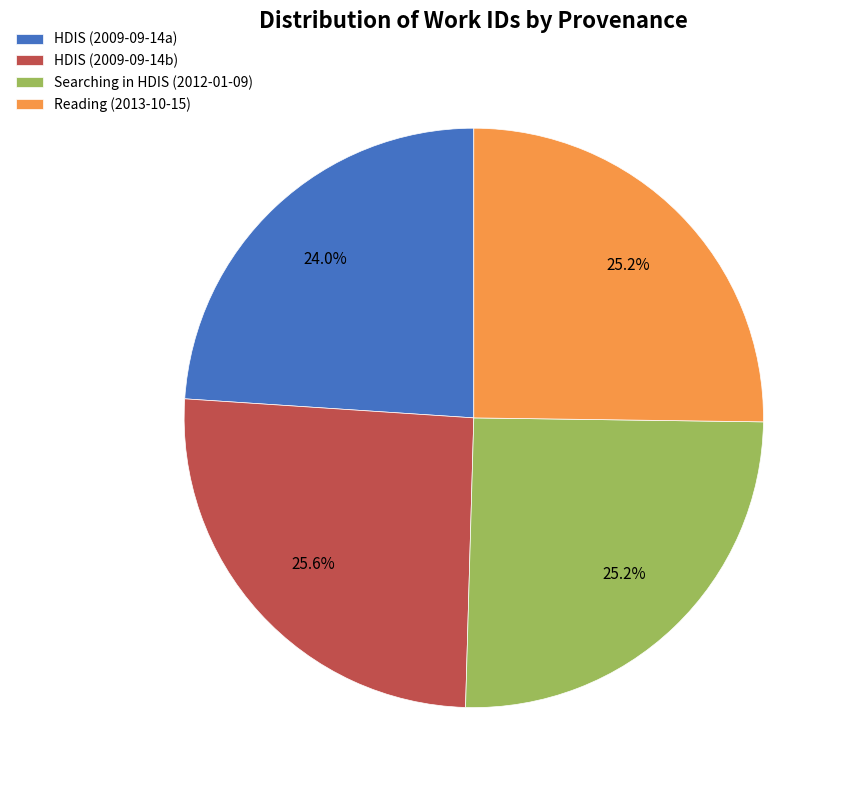

What is the ratio of the value at HDIS (2009-09-14a) to the value at HDIS (2009-09-14b)?

0.9